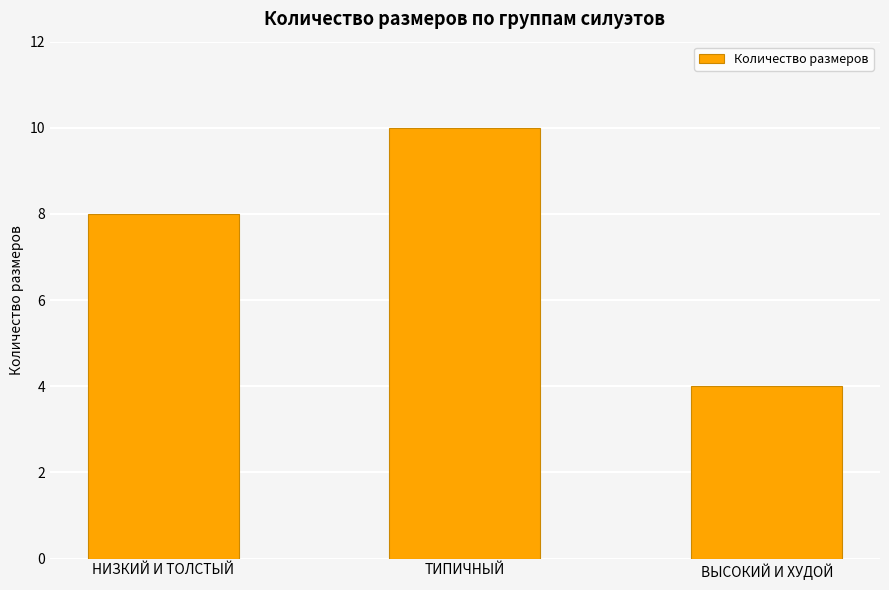

The value at НИЗКИЙ И ТОЛСТЫЙ is 8. True or false?

True